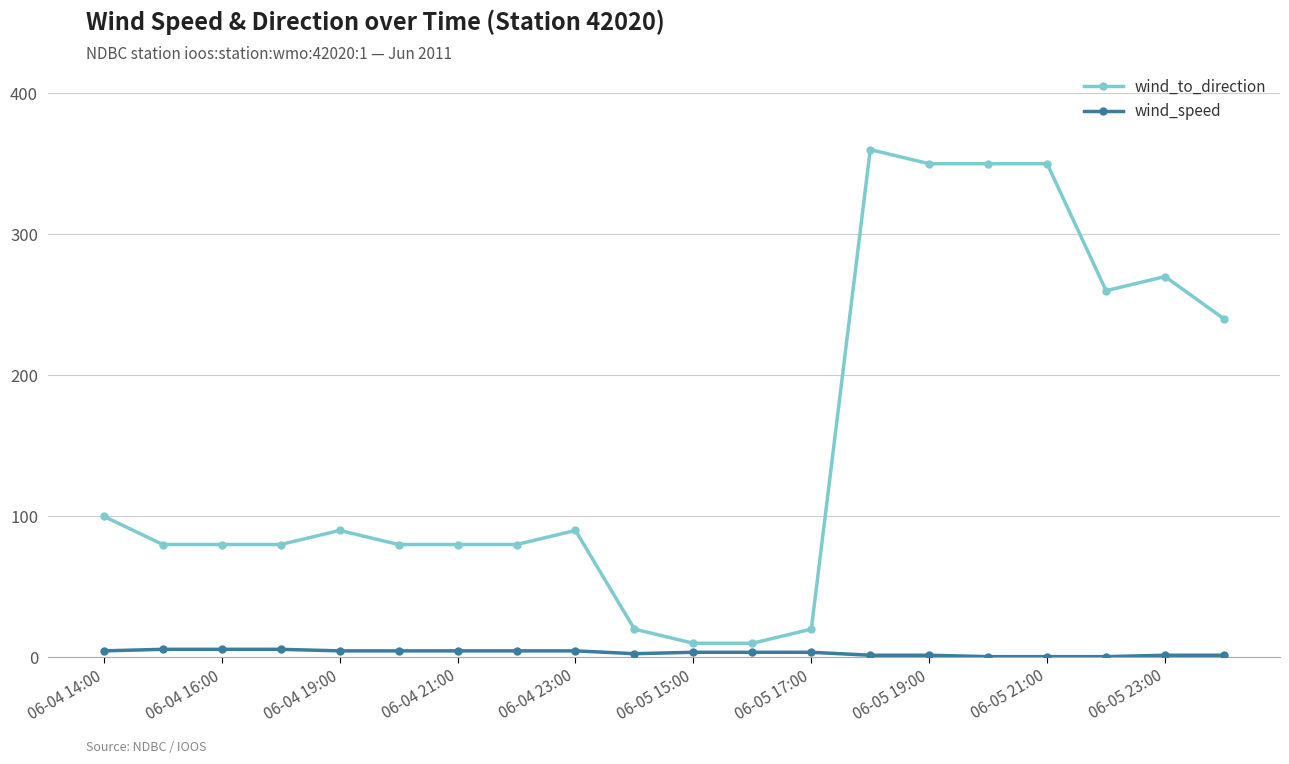

What is the value of the wind_to_direction point at the 10th from the left?

20.0